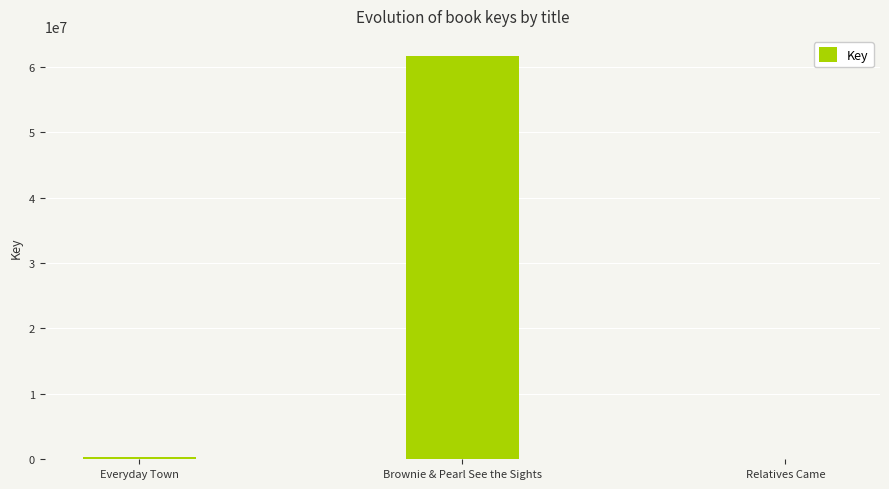

Are the bars grouped side by side (vs. stacked)?

No